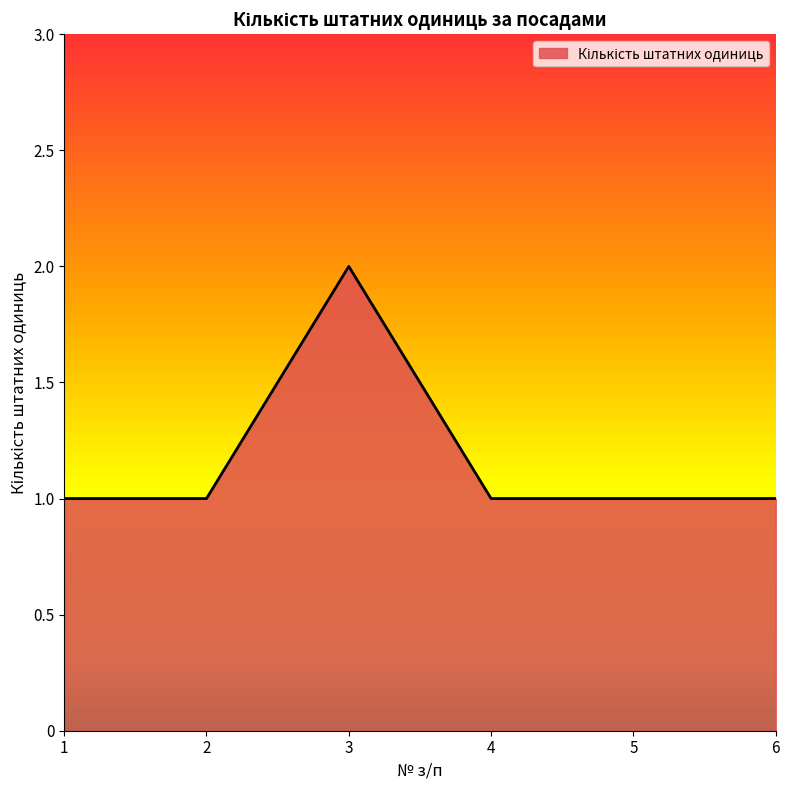

Which category has the highest value across all series?

3